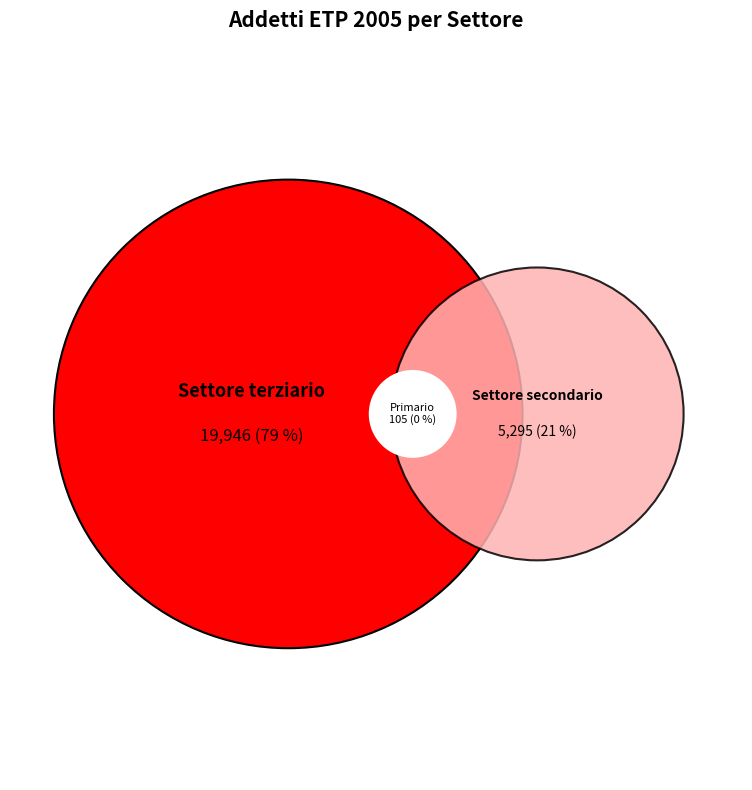

Does Settore secondario account for over 50% of the chart?

No